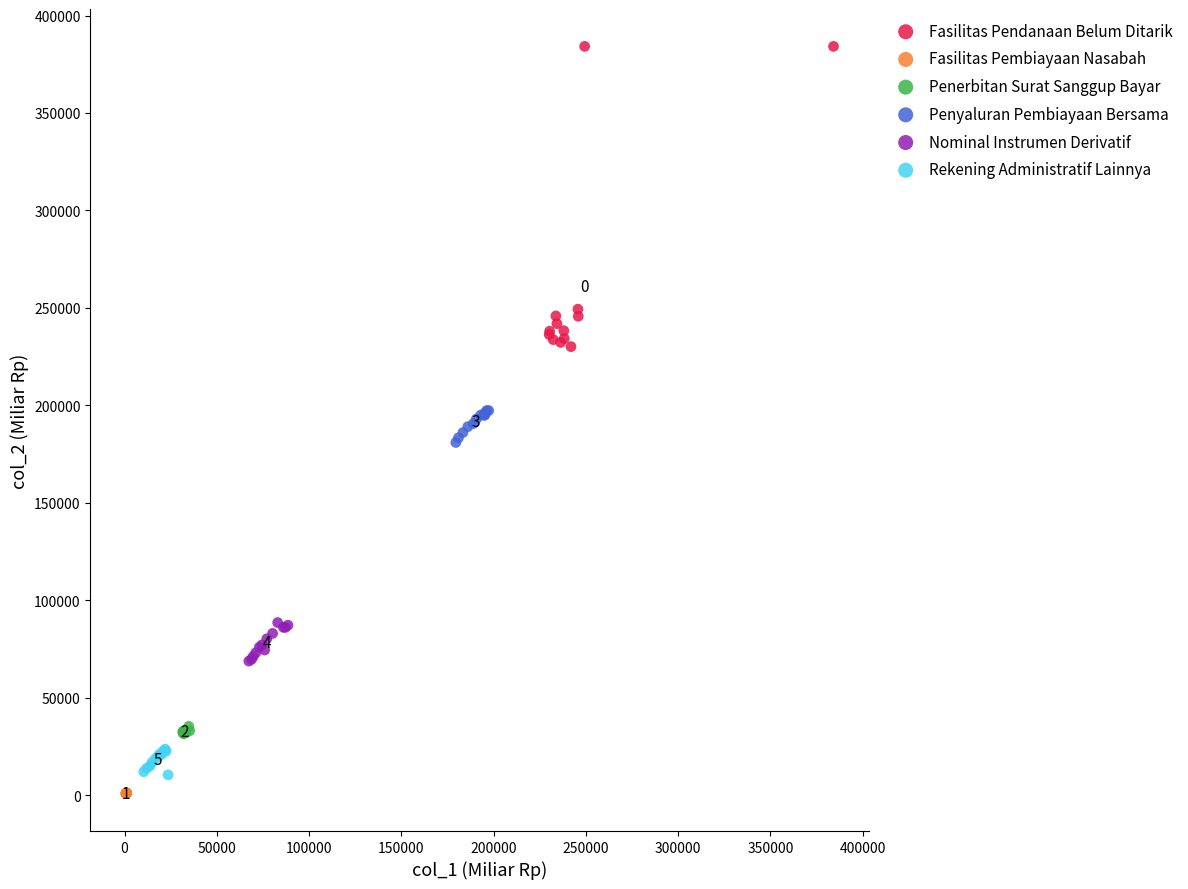

Which series reaches the maximum Y coordinate?

Fasilitas Pendanaan Belum Ditarik